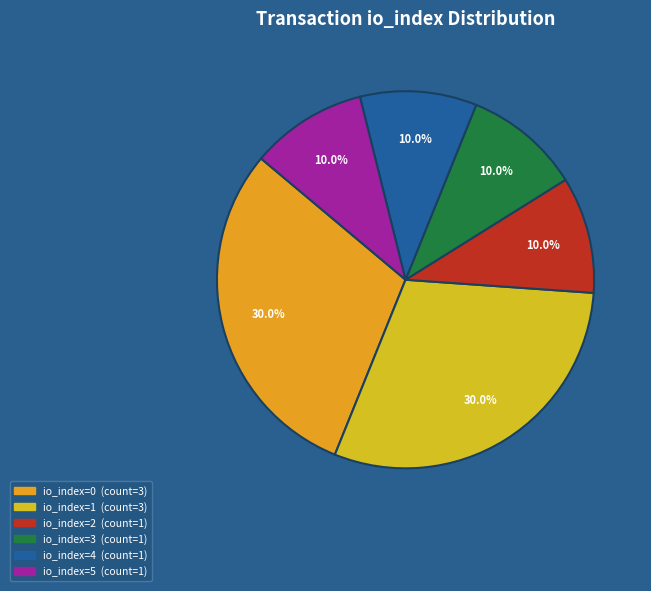

How many segments does this pie chart have?

6